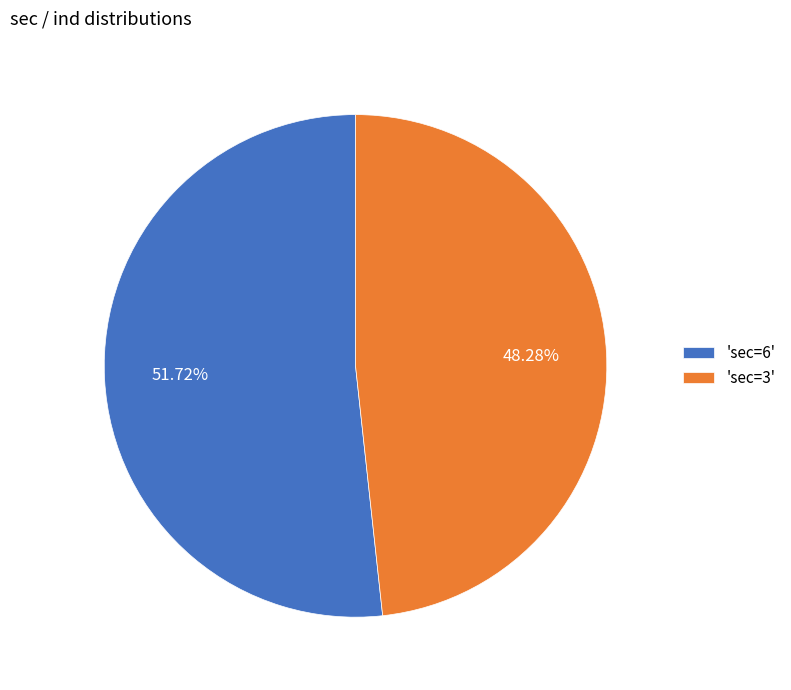

What is the smallest slice in the pie chart?

'sec=3'